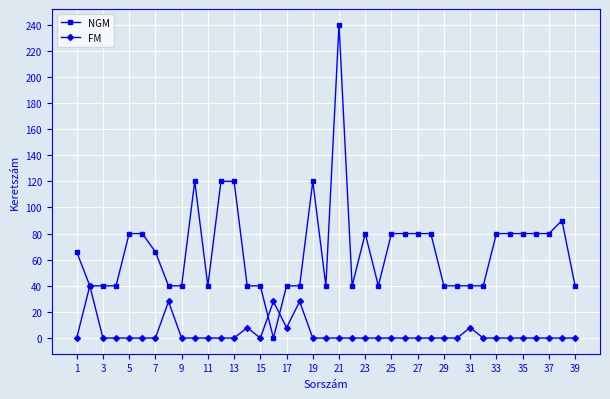

List the series in order of their peak value, lowest first.

FM, NGM